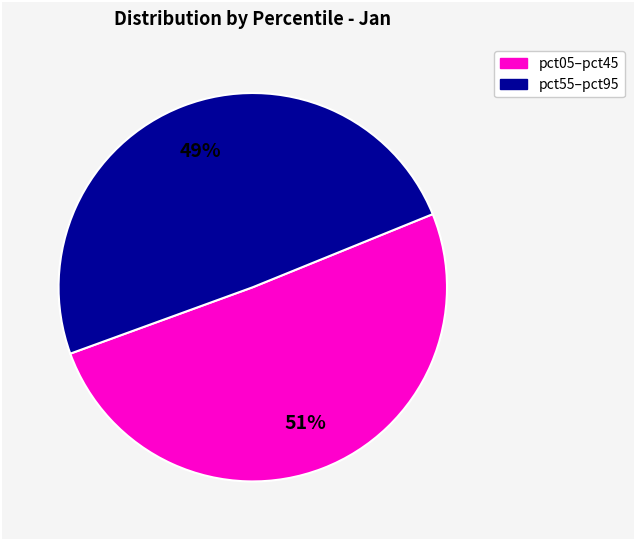

Is there a majority slice in this chart?

Yes